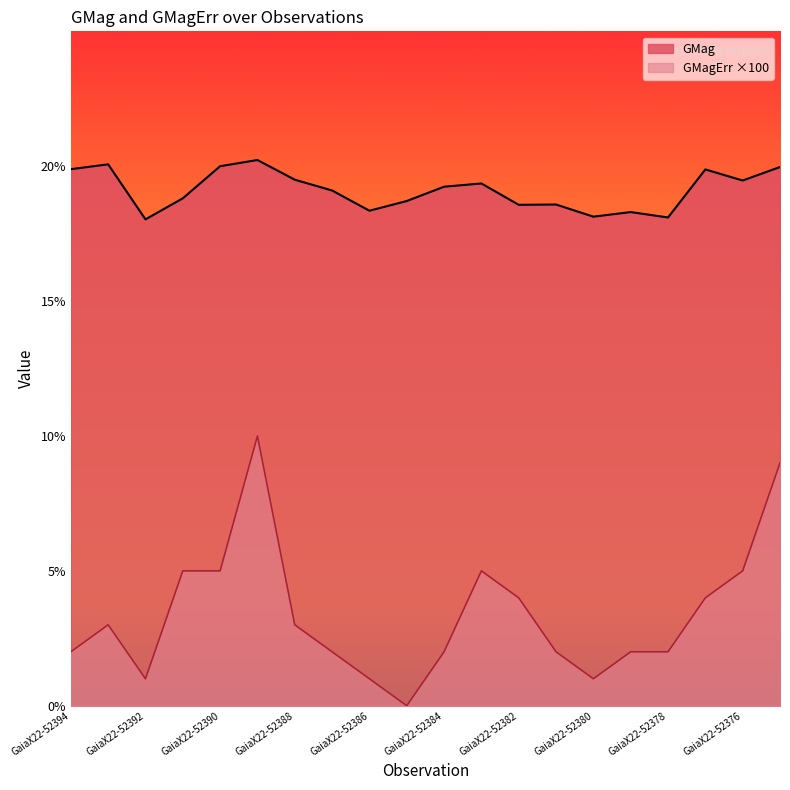

What is the difference between the maximum and second lowest values in the GMag series?

2.1